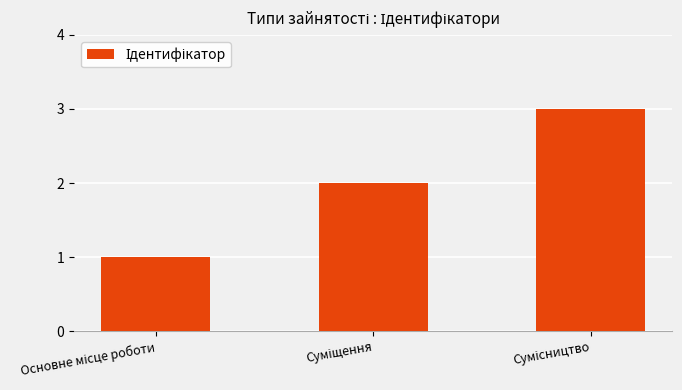

What is the maximum value shown in the chart?

3